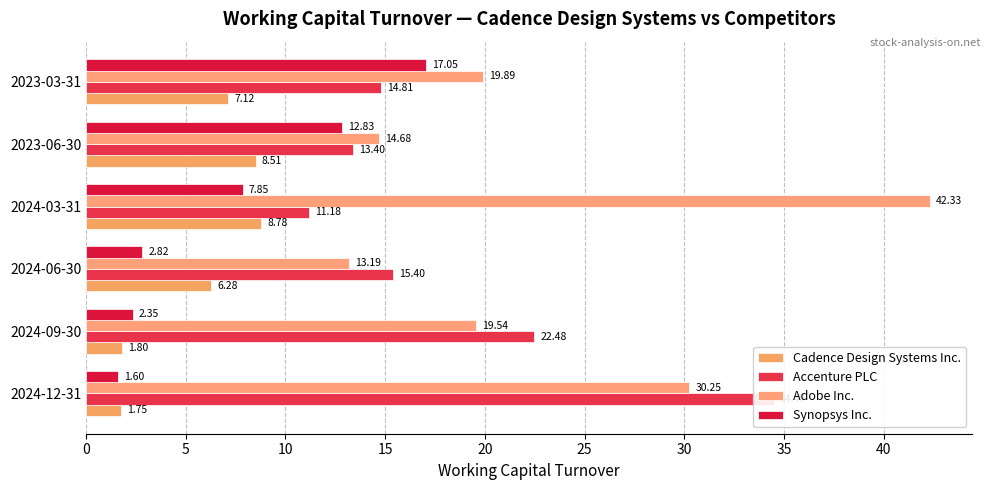

Reading left to right, list all the values displayed in this chart.

Cadence Design Systems Inc.: 0=1.8	5=1.8	10=6.3	15=8.8	20=8.5	25=7.1
Accenture PLC: 0=34.5	5=22.5	10=15.4	15=11.2	20=13.4	25=14.8
Adobe Inc.: 0=30.2	5=19.5	10=13.2	15=42.3	20=14.7	25=19.9
Synopsys Inc.: 0=1.6	5=2.4	10=2.8	15=7.8	20=12.8	25=17.1